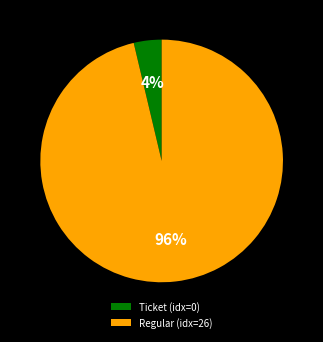

How many slices are in this pie chart?

2